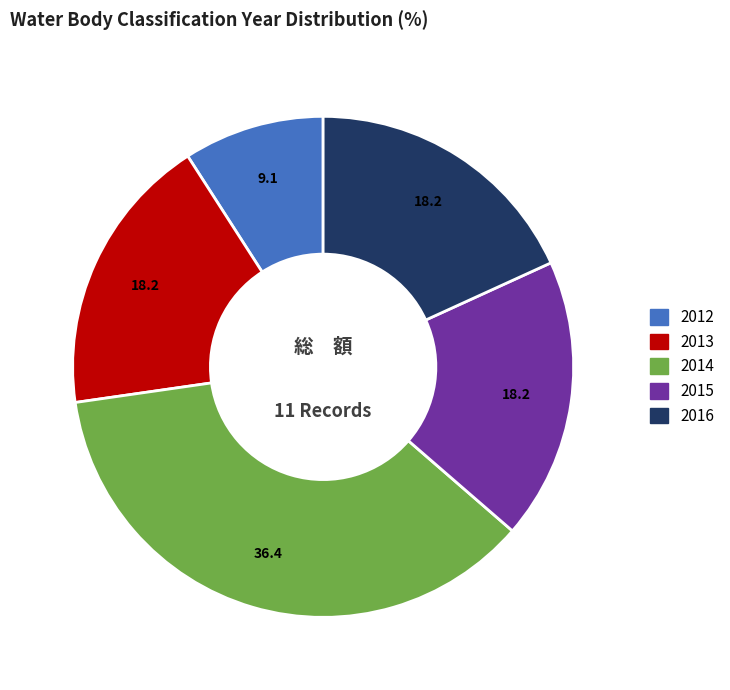

Does 2013 represent more than half of the total?

No